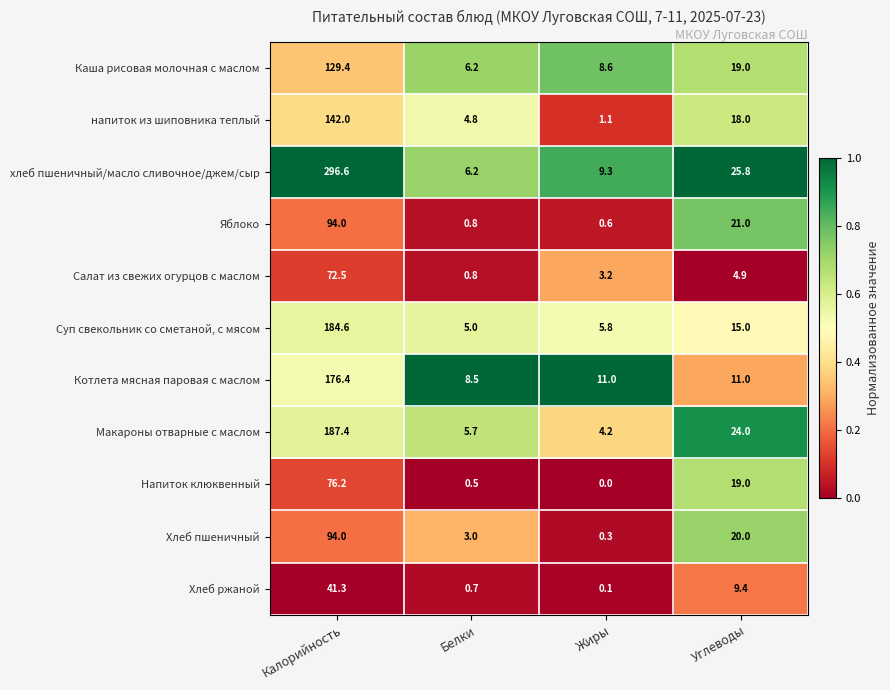

The напиток из шиповника теплый series shows 1.1 at Жиры. True or false?

True